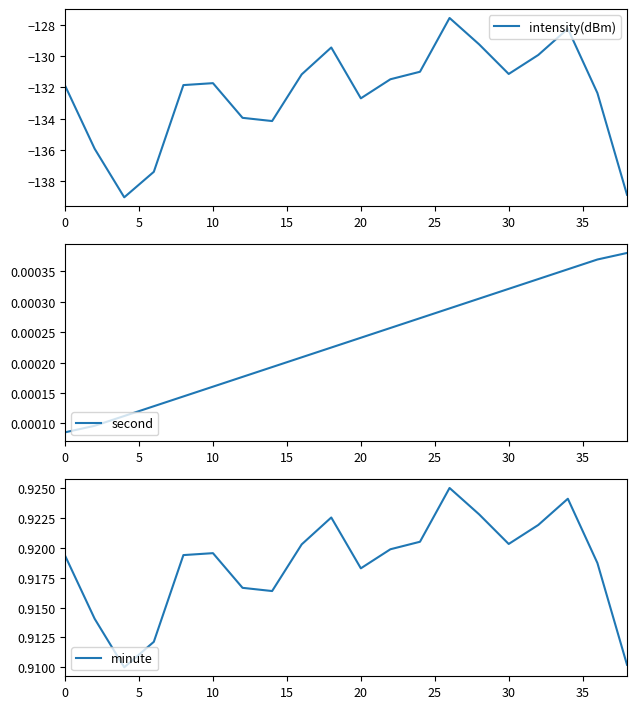

What are all the series names shown in the legend?

intensity(dBm), second, minute